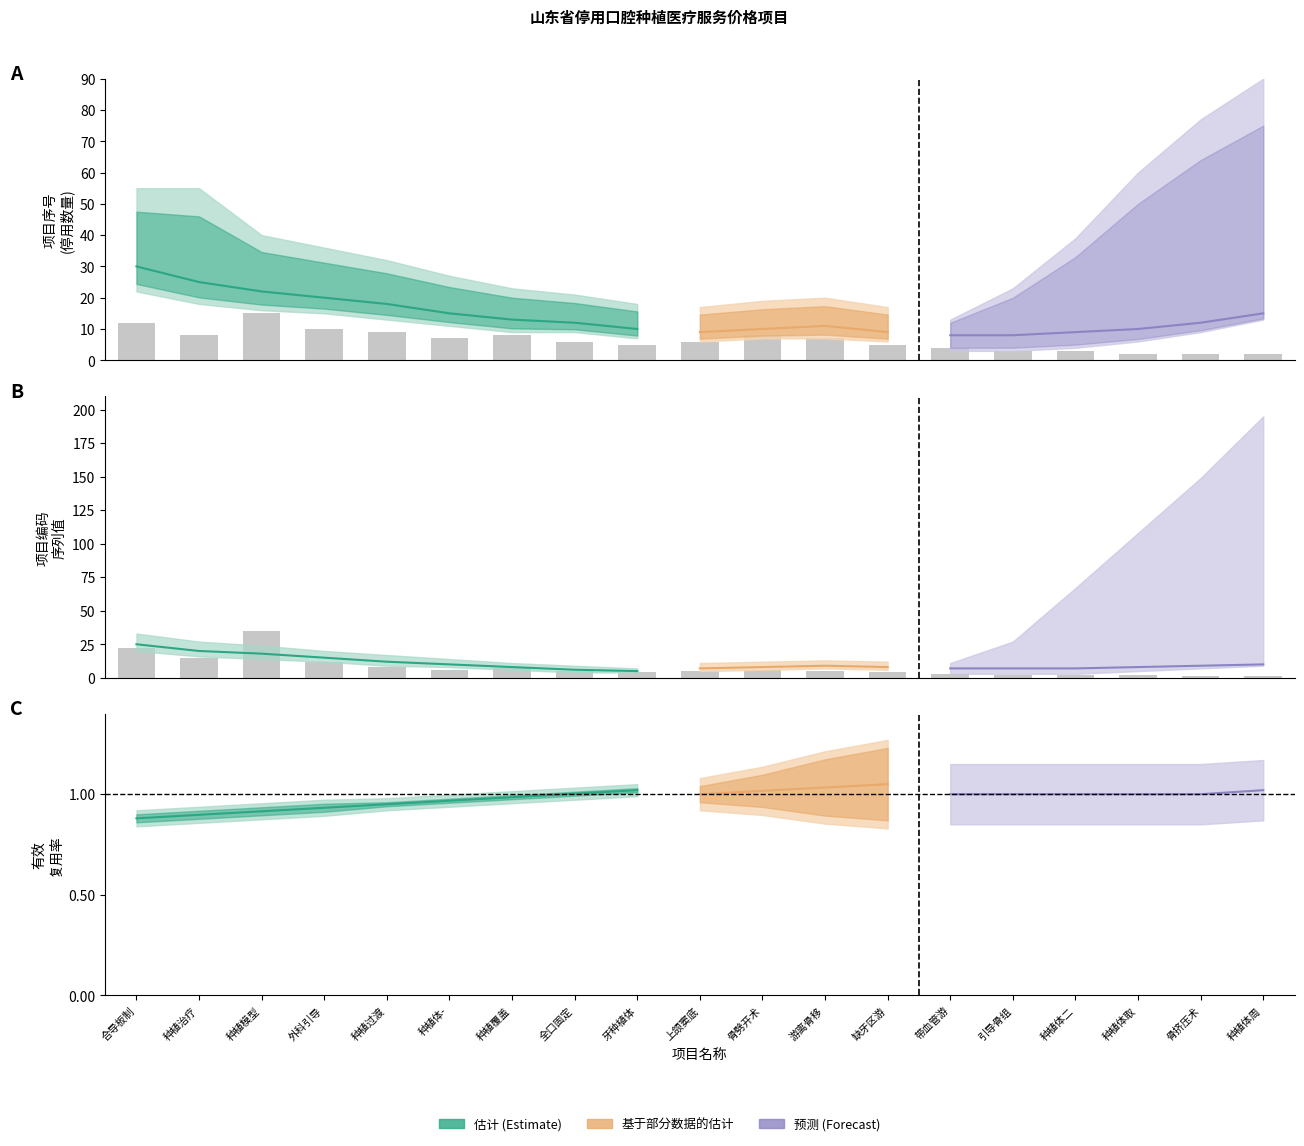

What is the sum of the 种植模型制备 values at 9 and 7?

20